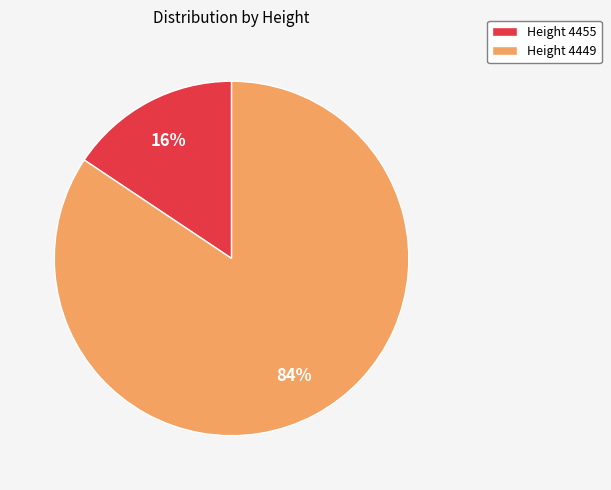

To the nearest percent, what is the combined percentage of Height 4449 and Height 4455?

100%